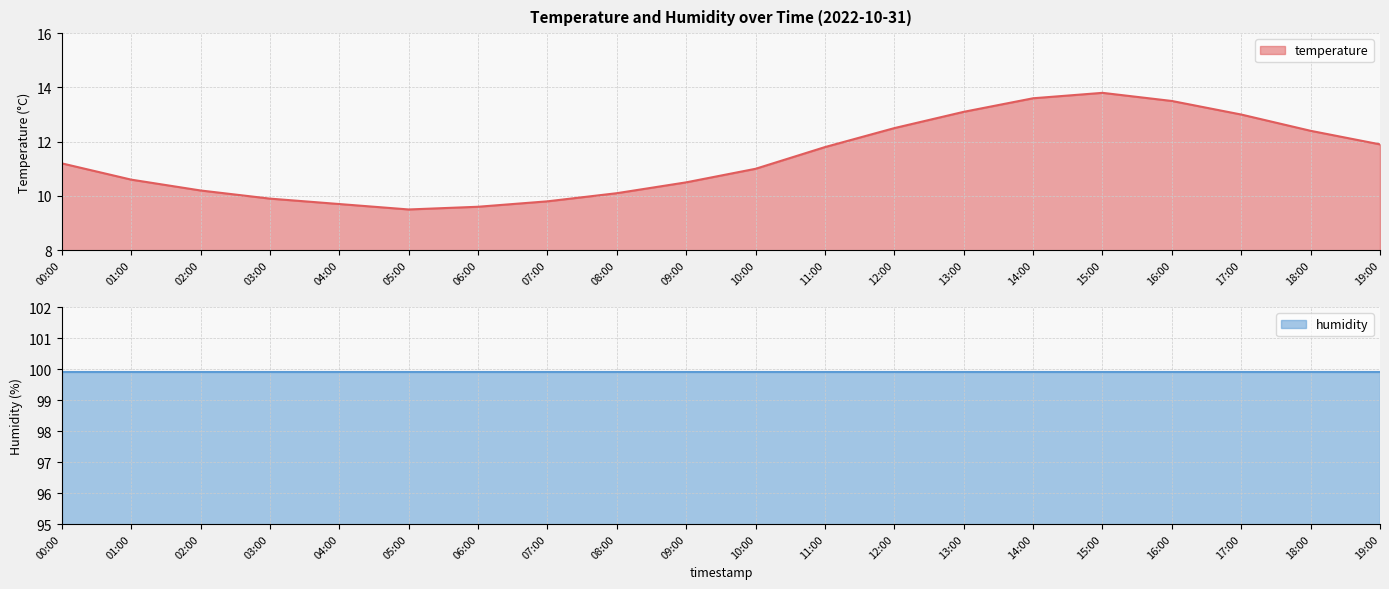

At which label is the value closest to 11?

10:00